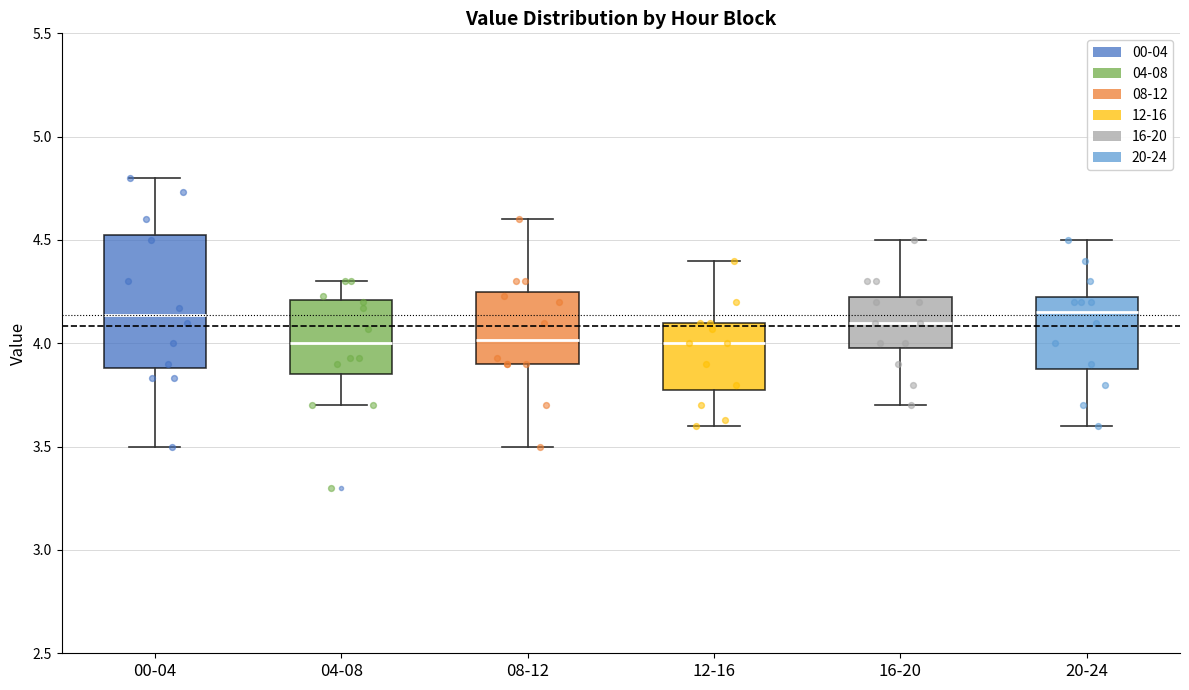

Reading left to right, read every box against the y-axis: the position of its median line, the range the box covers, and the ends of its whiskers. The values are not printed on the chart, so give them approximately, as read against the axis.

00-04: median 4.15, box 3.90 to 4.55, whiskers 3.50 to 4.80
04-08: median 4.00, box 3.85 to 4.20, whiskers 3.70 to 4.30
08-12: median 4.00, box 3.90 to 4.25, whiskers 3.50 to 4.60
12-16: median 4.00, box 3.80 to 4.10, whiskers 3.60 to 4.40
16-20: median 4.10, box 4.00 to 4.25, whiskers 3.70 to 4.50
20-24: median 4.15, box 3.90 to 4.25, whiskers 3.60 to 4.50